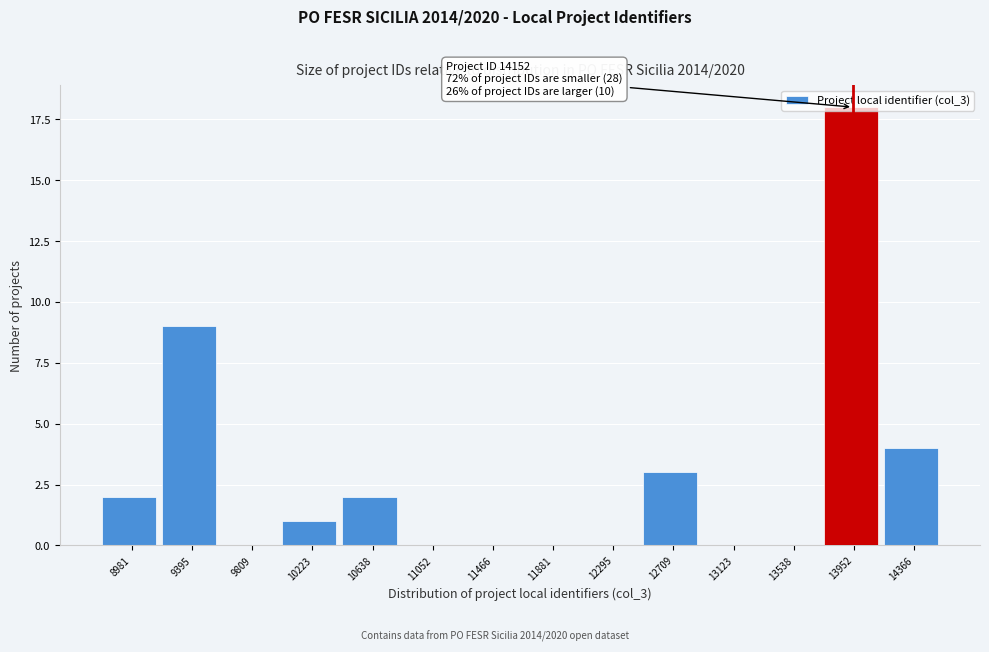

What is the change in value from 13952 to 14366?

-14